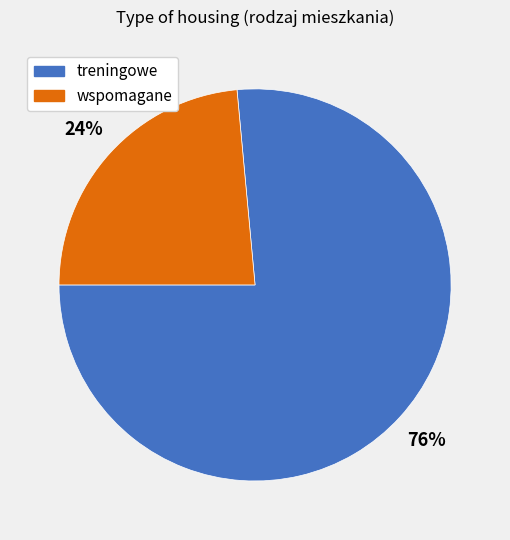

The treningowe slice represents 88% of the pie. True or false?

False